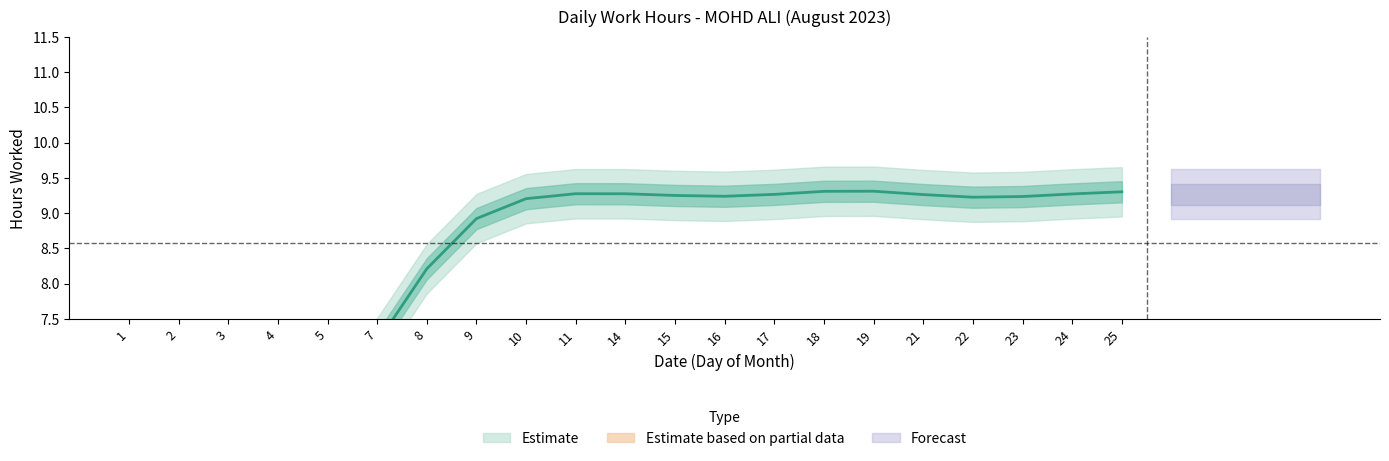

Does the chart display data point markers on the line(s)?

No